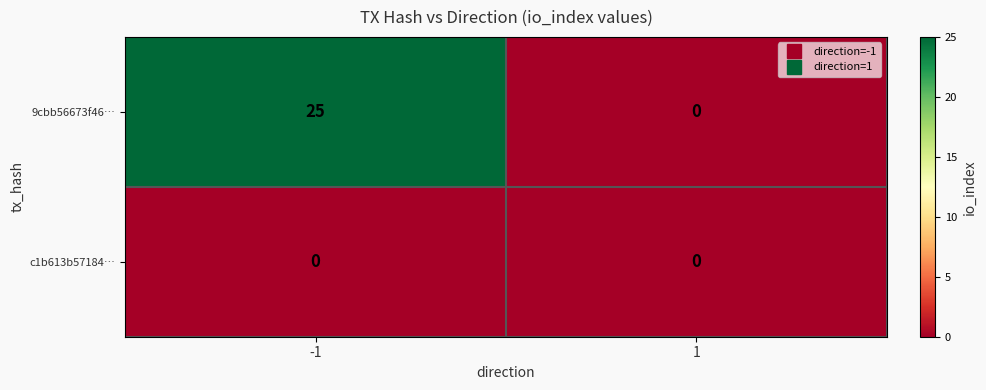

What is the difference between the 9cbb56673f46… values at -1 and 1?

25